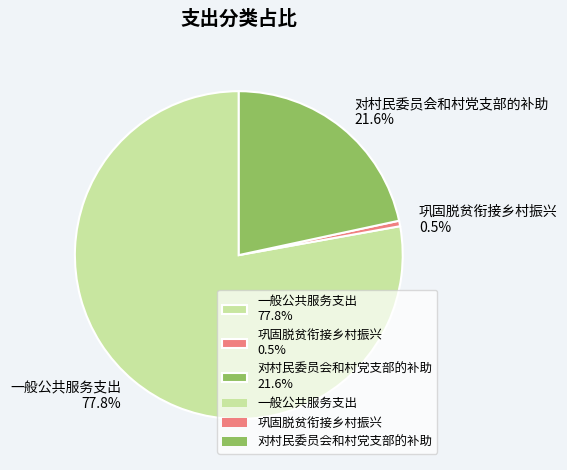

Which has a higher value, 对村民委员会和村党支部的补助 or 巩固脱贫衔接乡村振兴?

对村民委员会和村党支部的补助